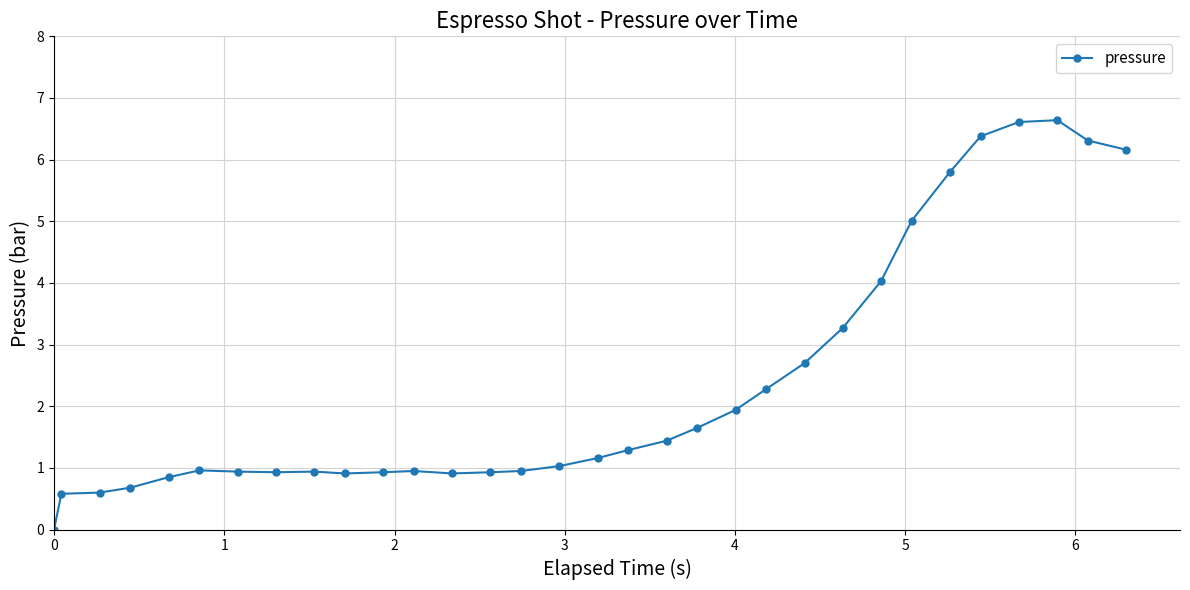

What is the value of the 23rd point from the left?

2.7